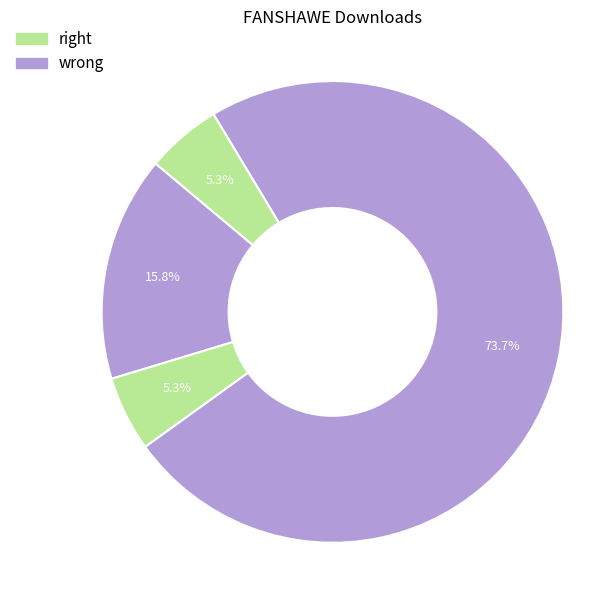

To the nearest percent, what is the average slice percentage?

25%